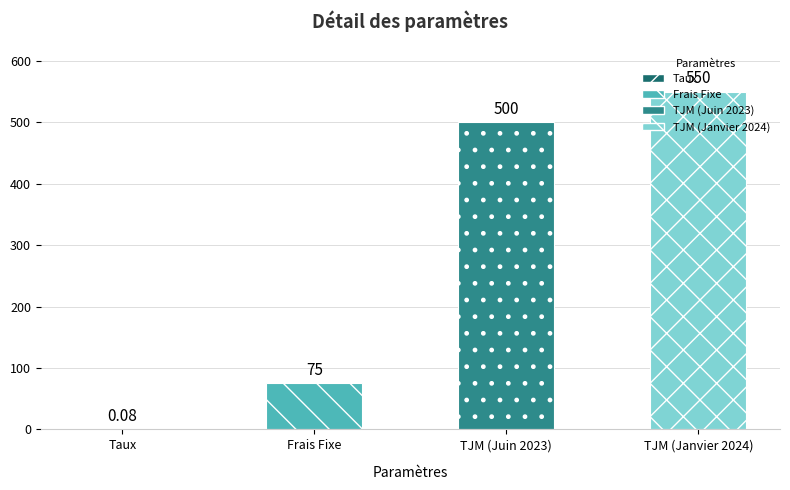

What is the change in value from Frais Fixe to TJM (Juin 2023)?

+425.0